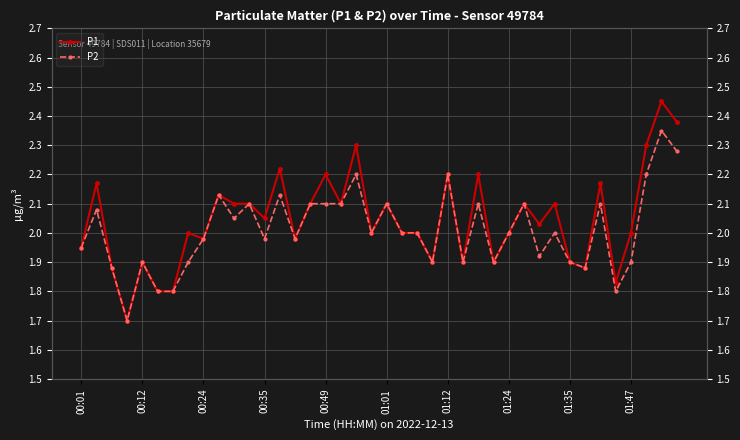

Rank the series by their maximum value, from highest to lowest.

P1, P2